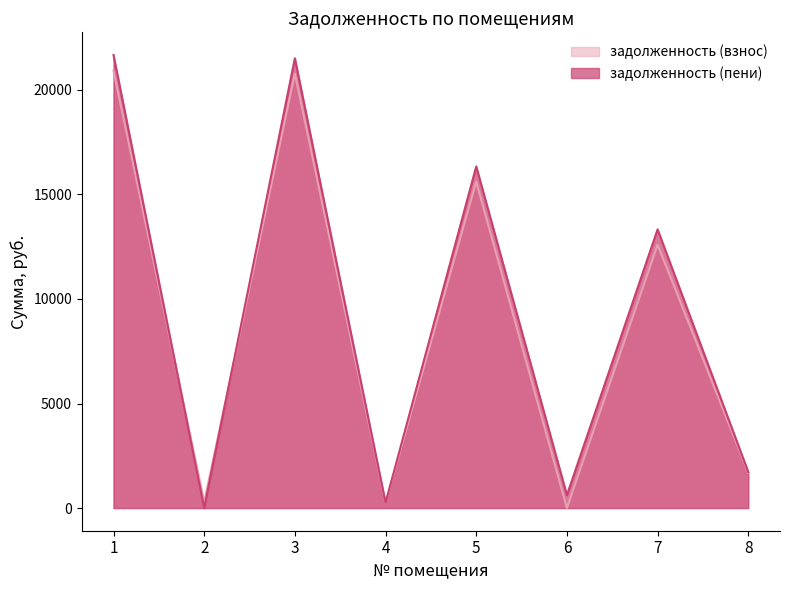

What is the value of the задолженность (взнос) point at the 8th from the left?

1692.2